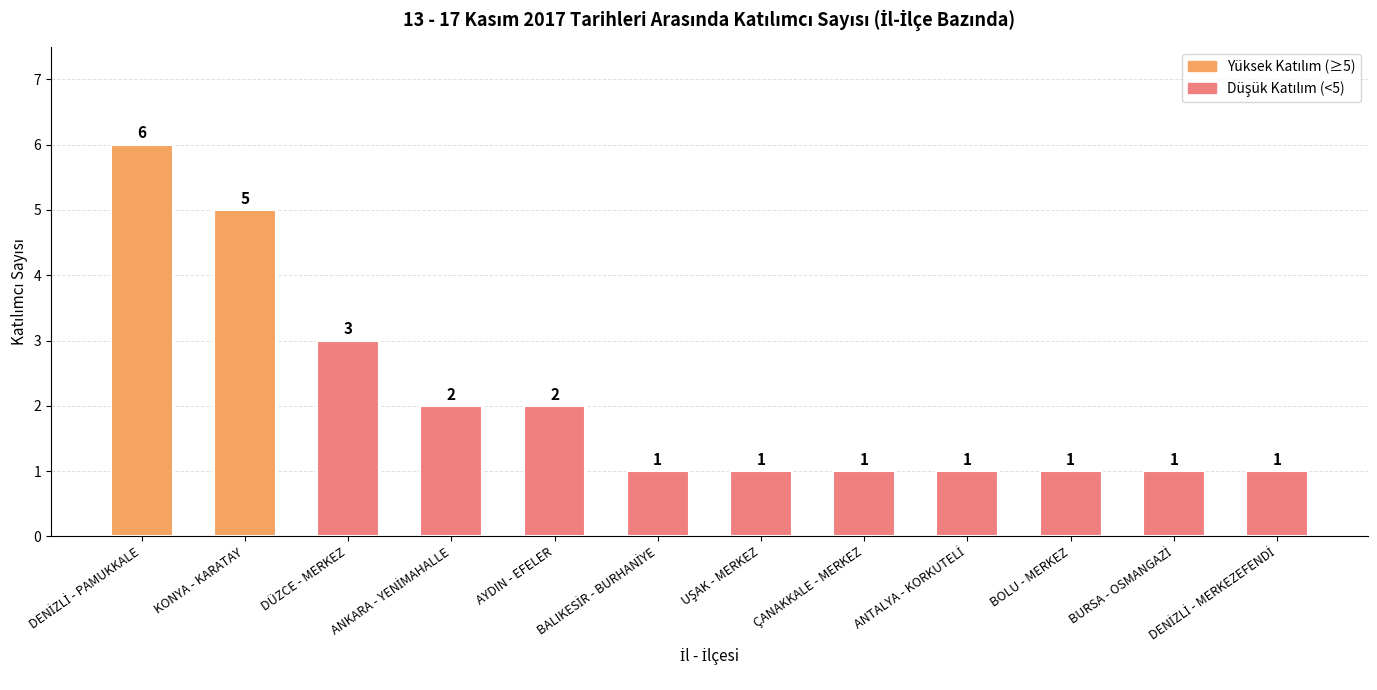

What is the greatest value displayed?

6